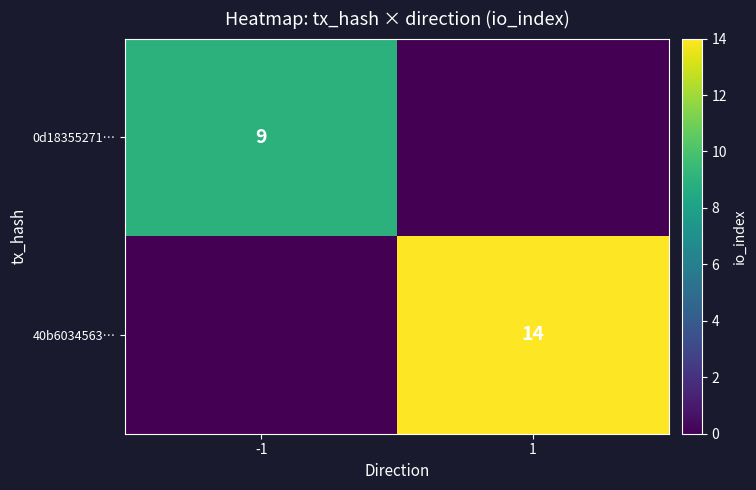

True or false: 40b6034563… has a value of 14 at 1.

True